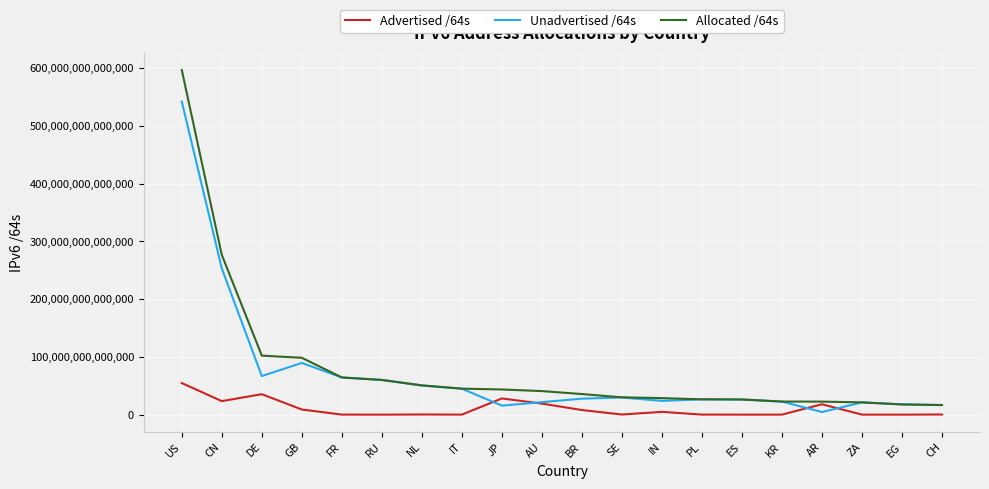

Is it true that Unadvertised /64s equals 26460772696064 at PL?

True